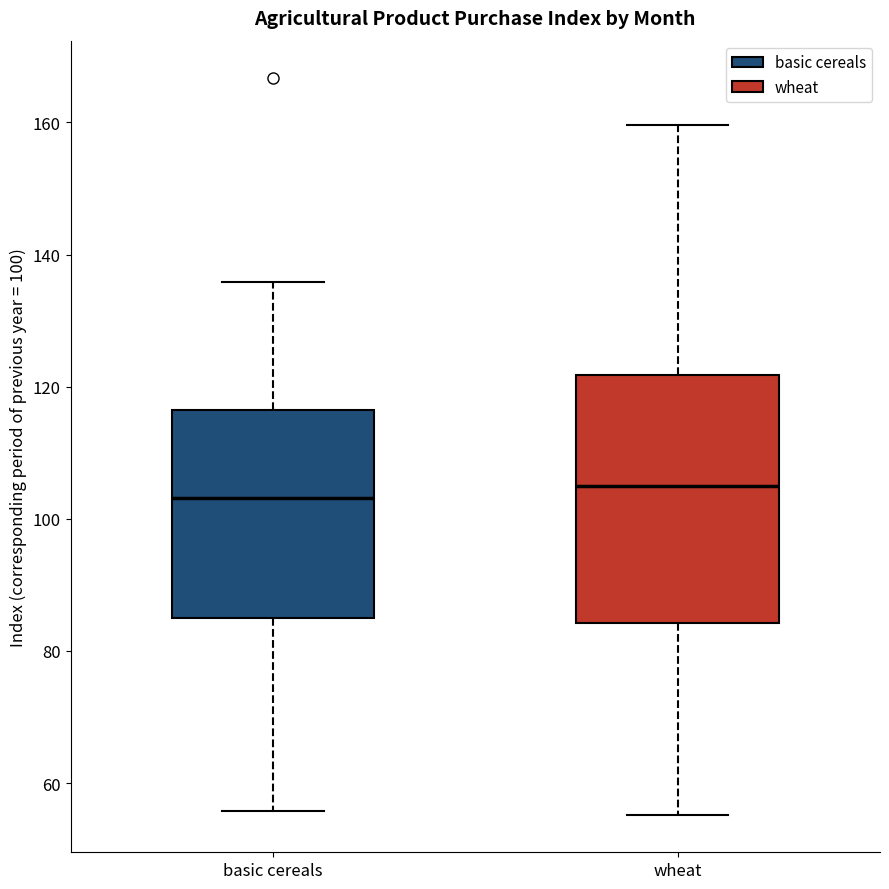

Comparing the boxes themselves (not the whiskers), which one is the tallest?

wheat